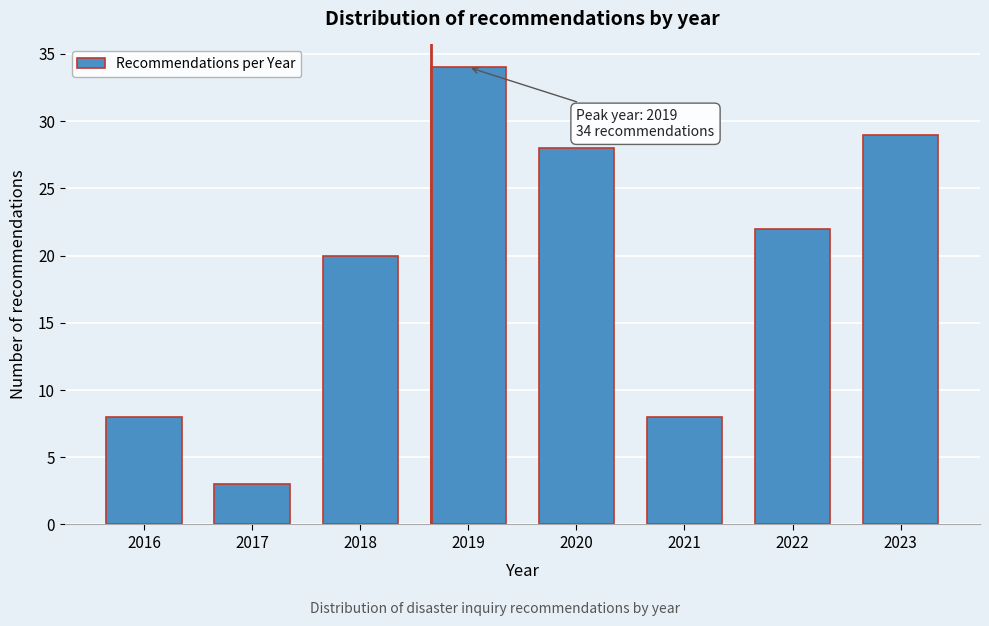

Reading left to right, extract all data points from this chart.

2016=8	2017=3	2018=20	2019=34	2020=28	2021=8	2022=22	2023=29